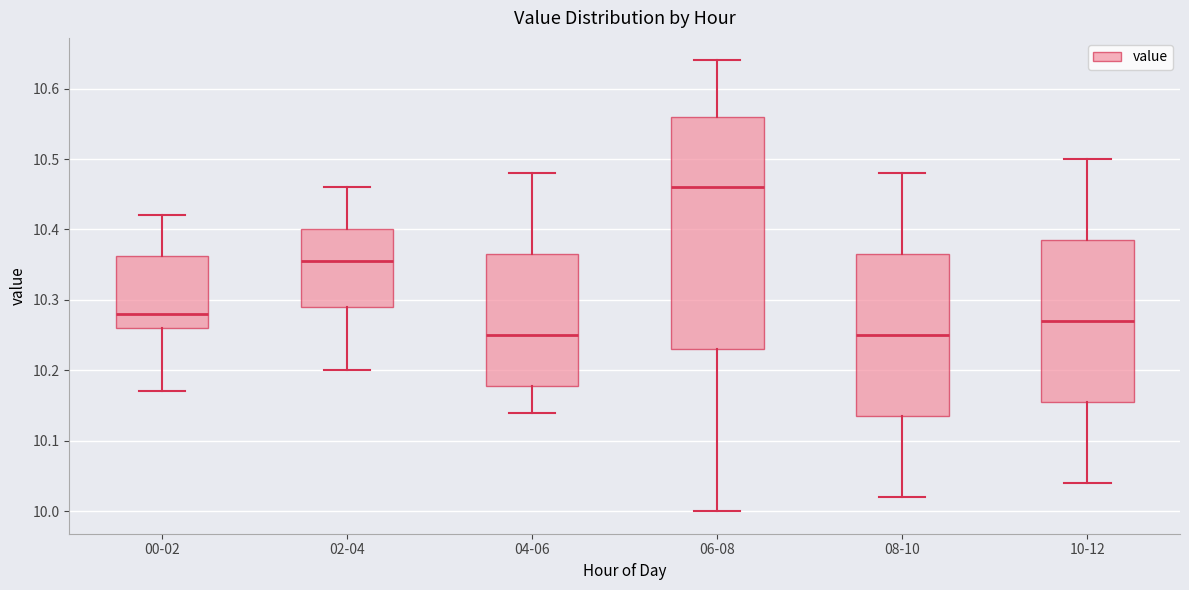

Reading left to right, read every box against the y-axis: the position of its median line, the range the box covers, and the ends of its whiskers. The values are not printed on the chart, so give them approximately, as read against the axis.

00-02: median 10.28, box 10.26 to 10.36, whiskers 10.17 to 10.42
02-04: median 10.36, box 10.29 to 10.40, whiskers 10.20 to 10.46
04-06: median 10.25, box 10.18 to 10.37, whiskers 10.14 to 10.48
06-08: median 10.46, box 10.23 to 10.56, whiskers 10.00 to 10.64
08-10: median 10.25, box 10.14 to 10.37, whiskers 10.02 to 10.48
10-12: median 10.27, box 10.16 to 10.39, whiskers 10.04 to 10.50